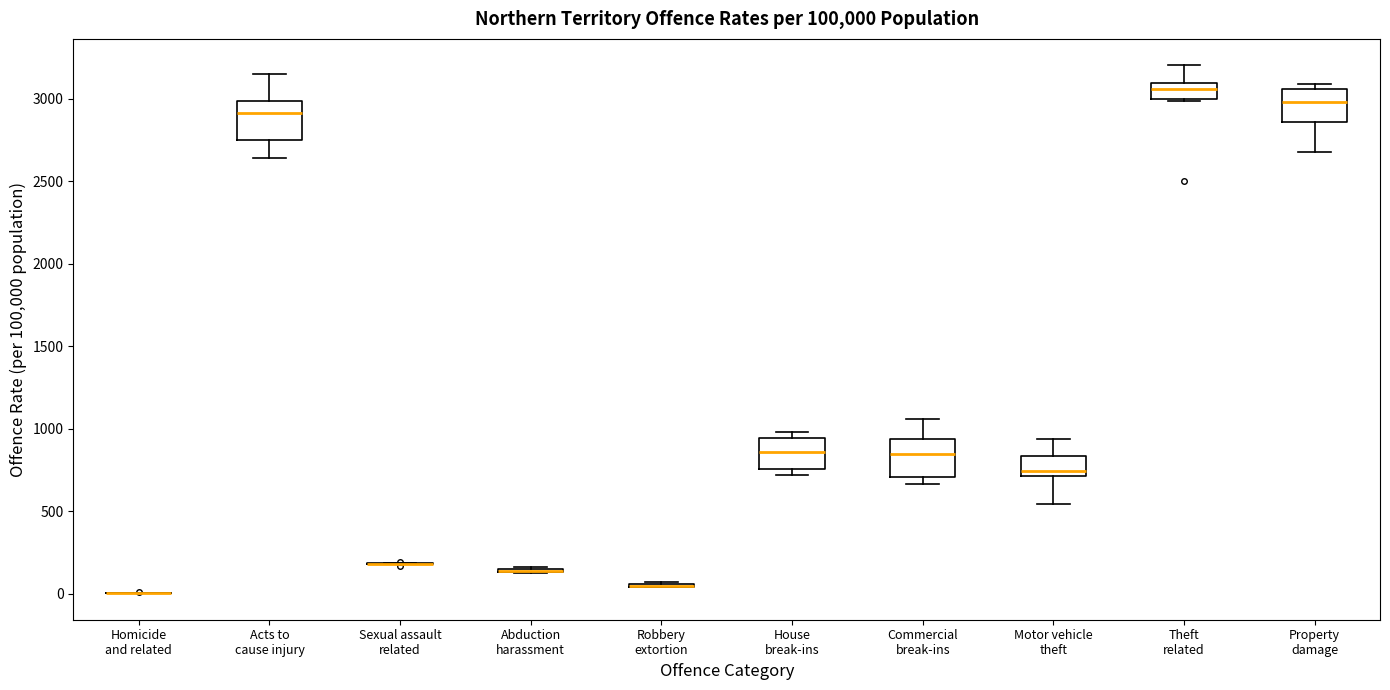

Reading left to right, read every box against the y-axis: the position of its median line, the range the box covers, and the ends of its whiskers. The values are not printed on the chart, so give them approximately, as read against the axis.

Homicide and related: box collapsed to a line at 0, whiskers 0 to 0
Acts to cause injury: median 2900, box 2750 to 3000, whiskers 2650 to 3150
Sexual assault related: box collapsed to a line at 200, whiskers 200 to 200
Abduction harassment: box collapsed to a line at 150, whiskers 100 to 150
Robbery extortion: box collapsed to a line at 50, whiskers 50 to 50
House break-ins: median 850, box 750 to 950, whiskers 700 to 1000
Commercial break-ins: median 850, box 700 to 950, whiskers 650 to 1050
Motor vehicle theft: median 750, box 700 to 850, whiskers 550 to 950
Theft related: median 3050, box 3000 to 3100, whiskers 3000 to 3200
Property damage: median 3000, box 2850 to 3050, whiskers 2700 to 3100